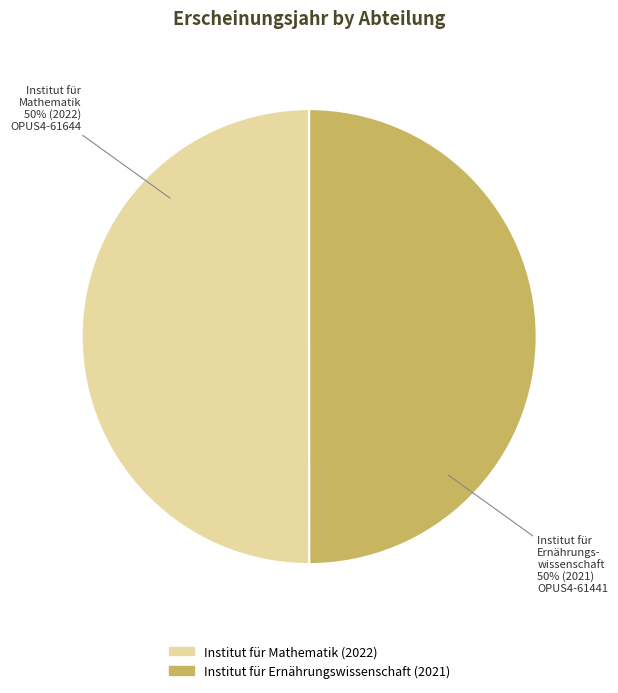

To the nearest percent, what is the average slice percentage?

50%